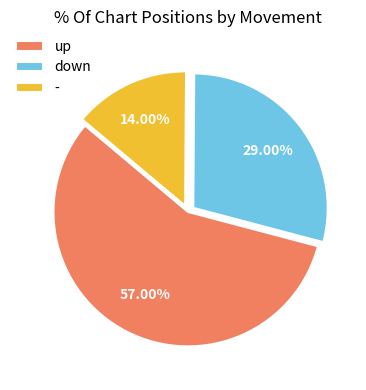

Is - the majority of the pie?

No